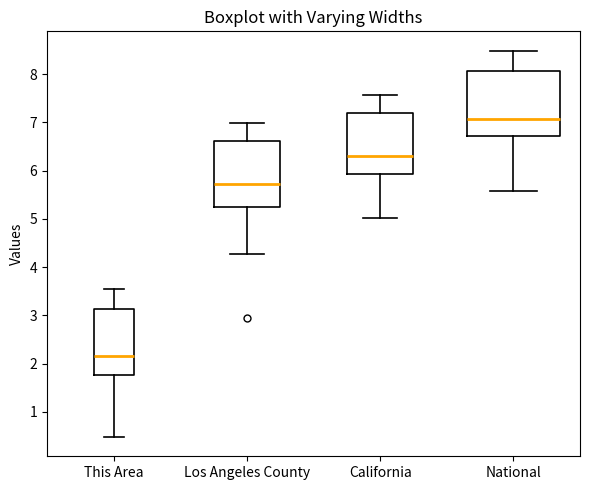

Which box's median line is the highest?

National